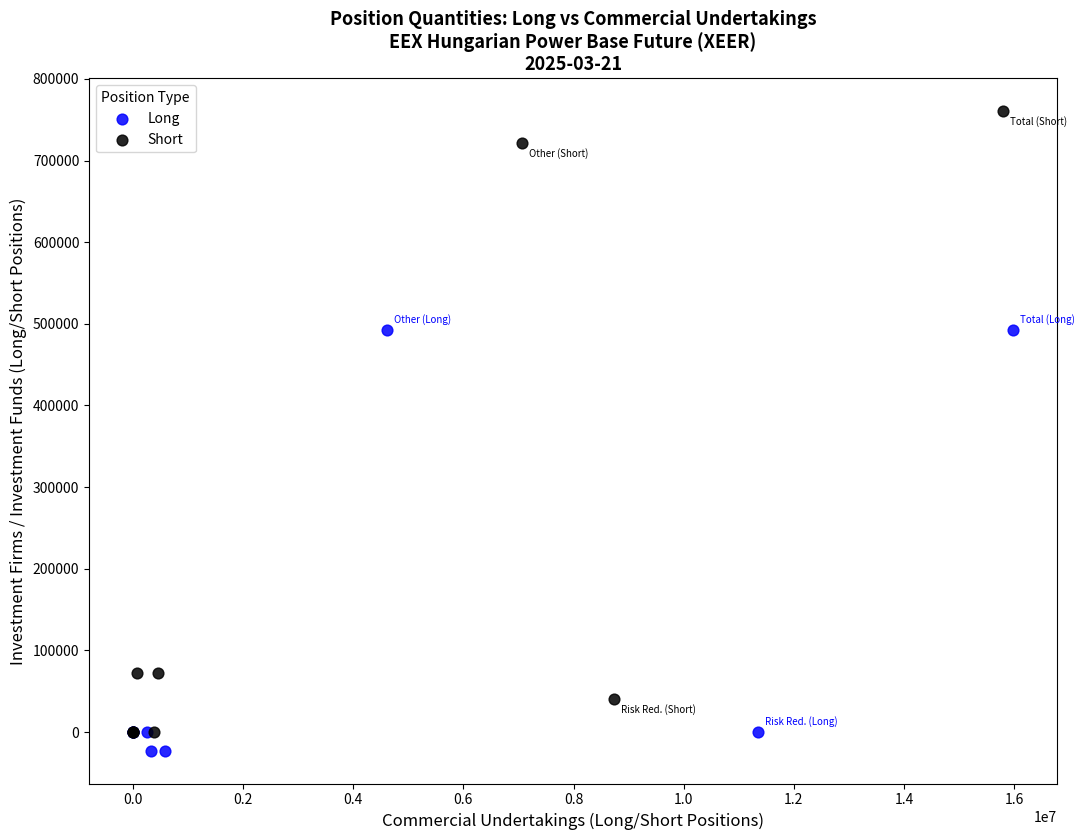

Which series has the widest spread of Y values?

Short